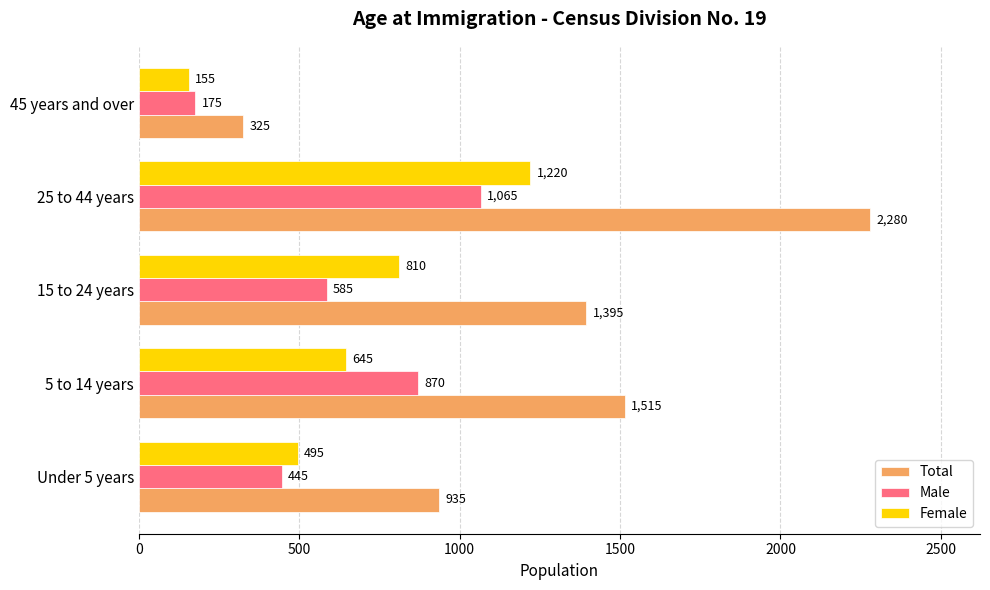

Which label corresponds to the largest value in the chart?

25 to 44 years